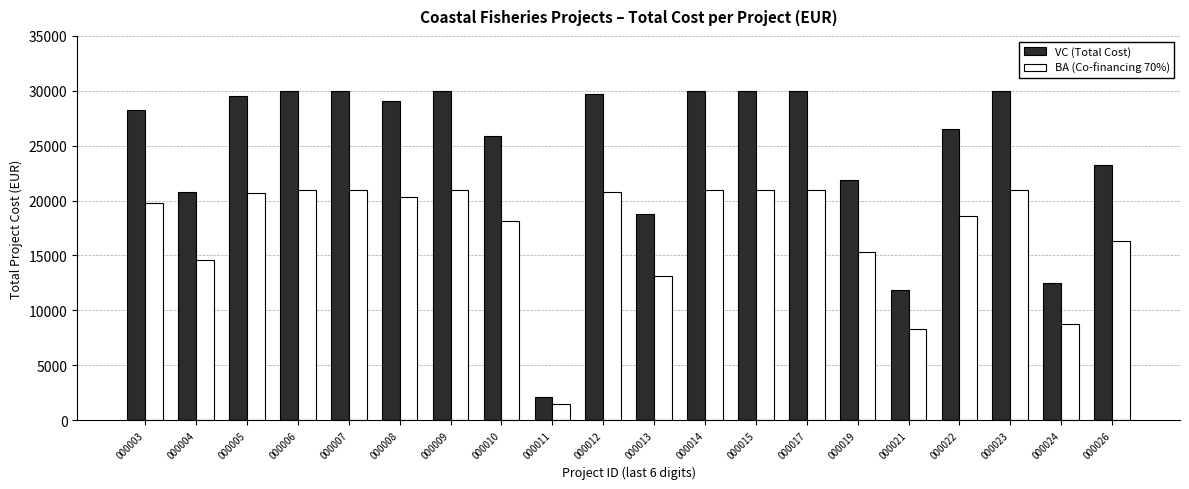

True or false: BA (Co-financing 70%) has a value of 14560.4 at 000004.

True